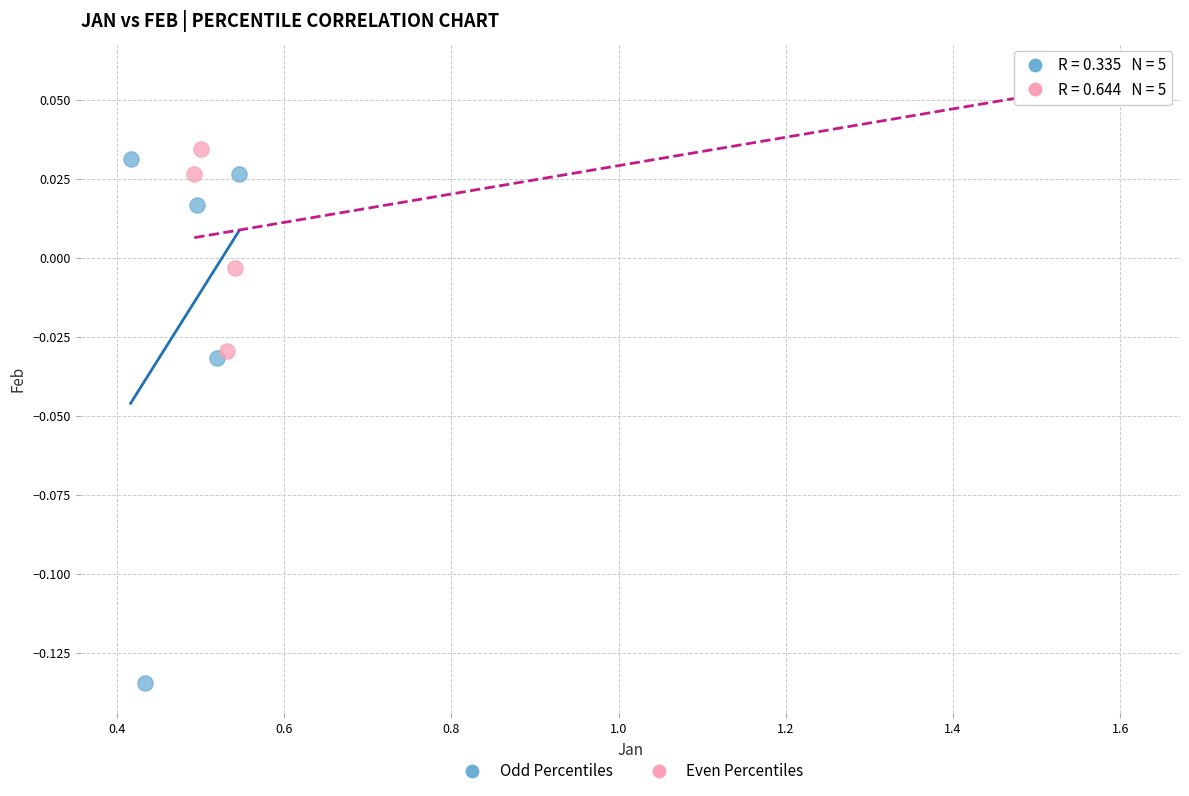

What are all the series names shown in the legend?

Odd Percentiles, Even Percentiles